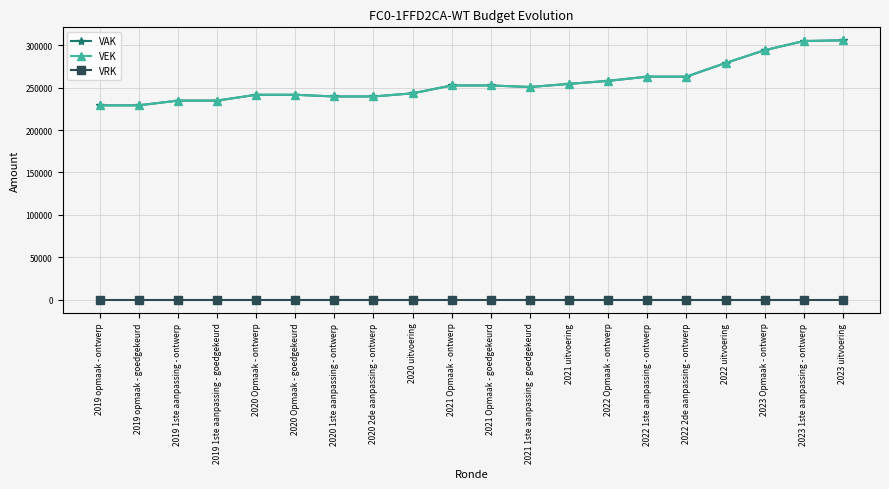

Does the chart display data point markers on the line(s)?

Yes